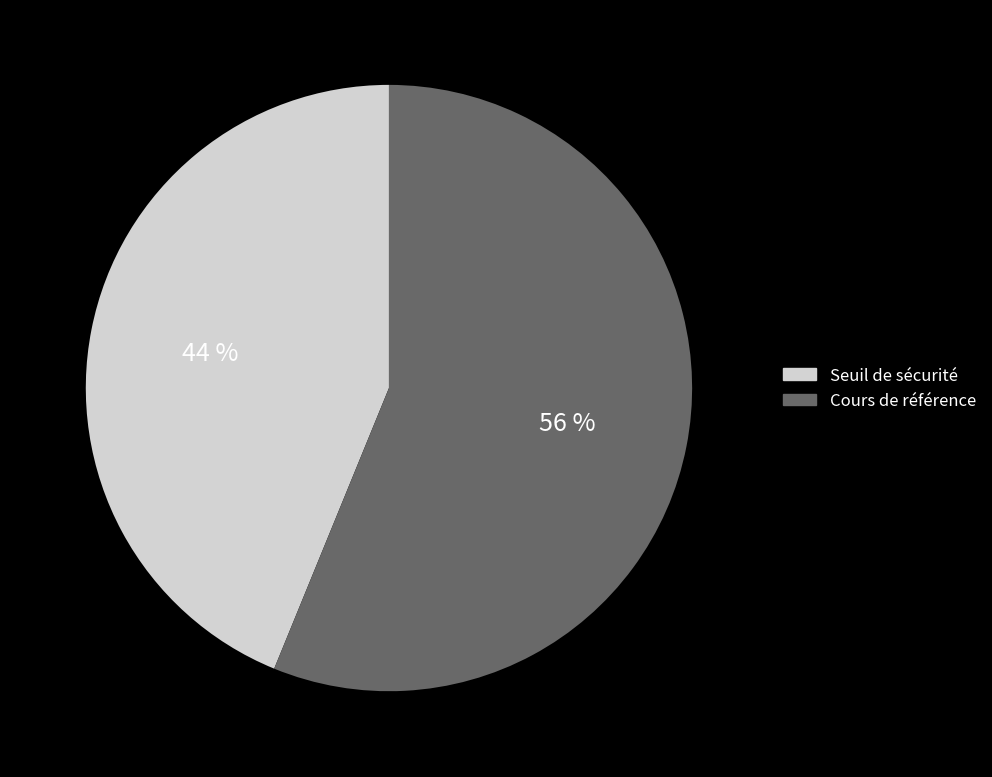

Does any single category account for the majority?

Yes